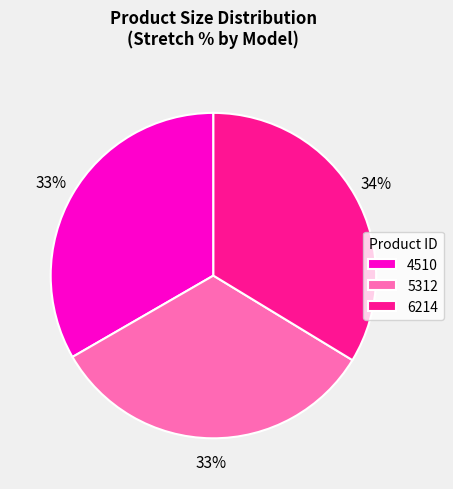

Which has a higher value, 5312 or 6214?

6214